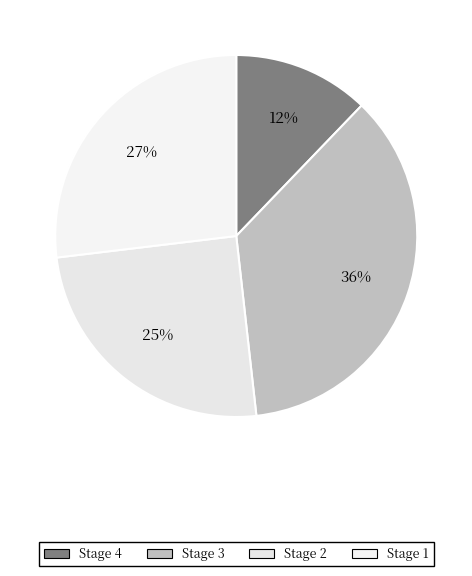

How many segments does this pie chart have?

4